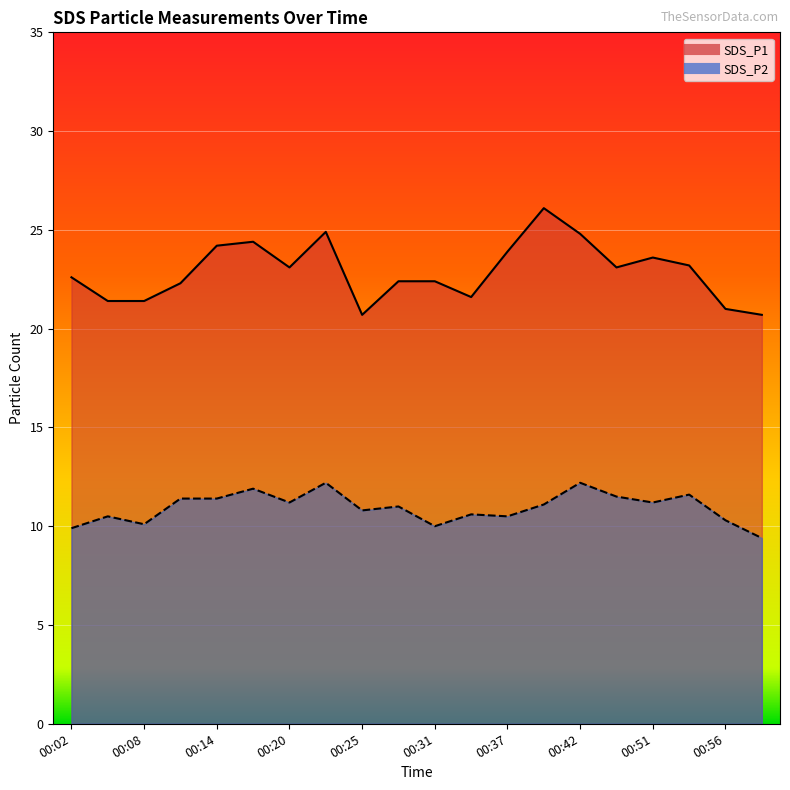

How many data points does each series have?

20